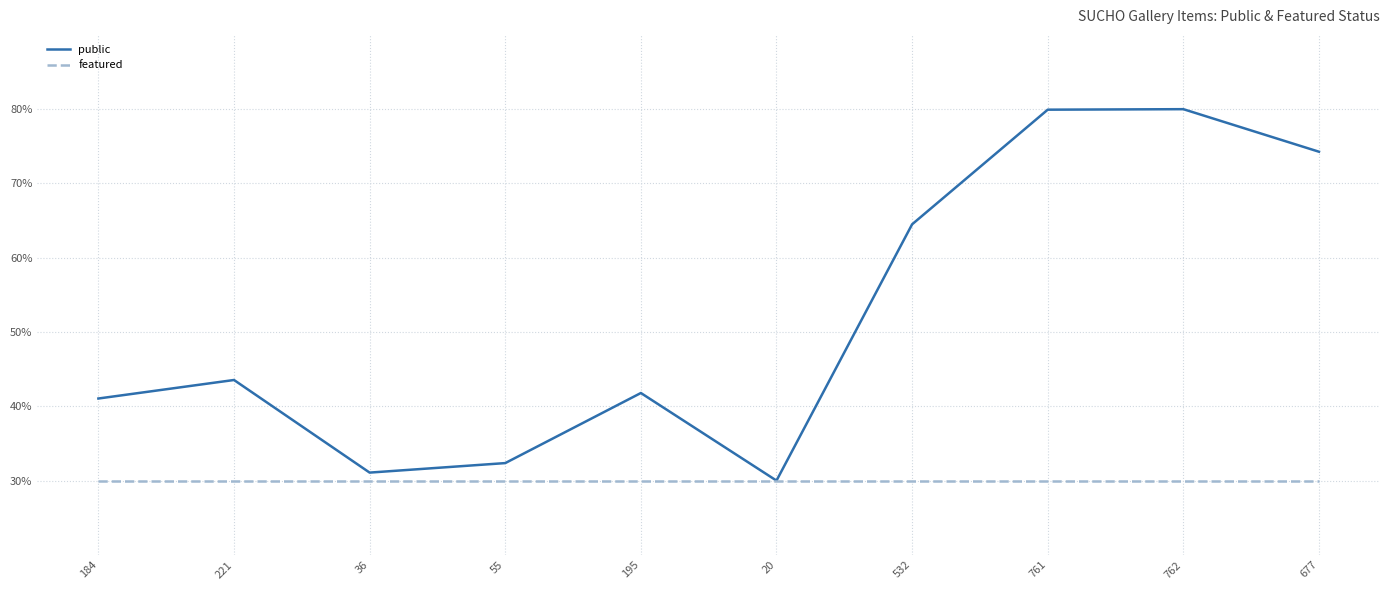

How many categories are shown in the chart?

10